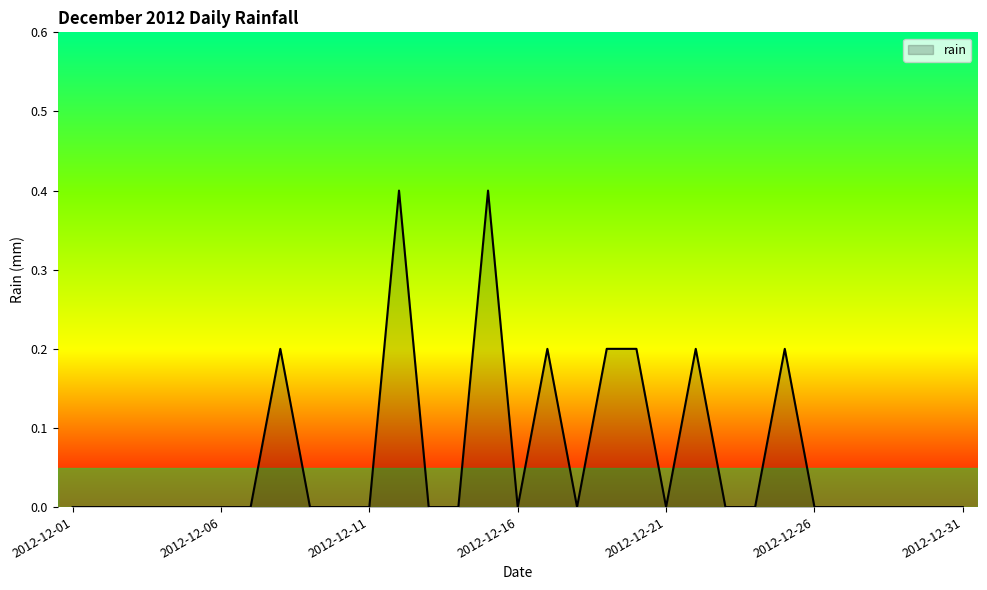

What is the difference between the maximum and minimum values?

0.4